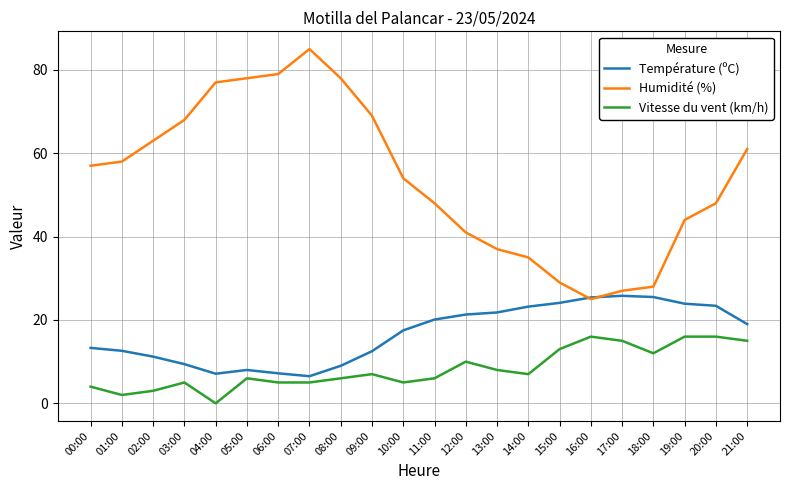

Which category has the lowest value in the Vitesse du vent (km/h) series?

04:00